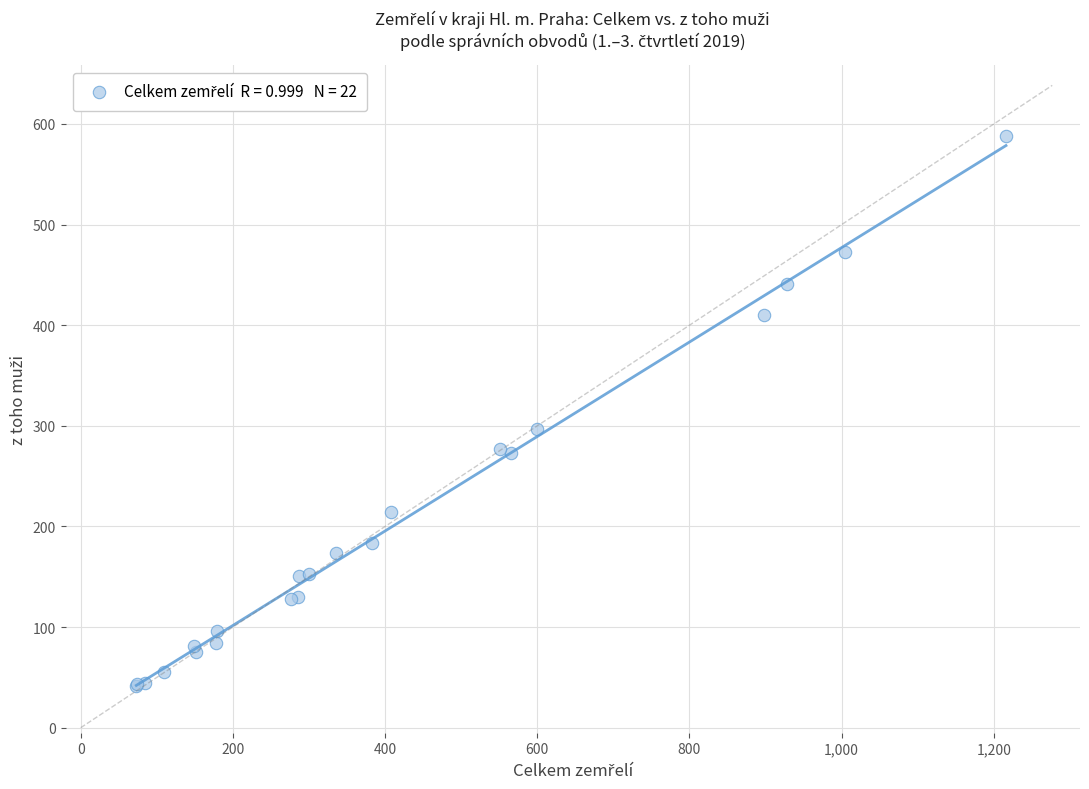

What Y value in the scatter plot is closest to 314?

297